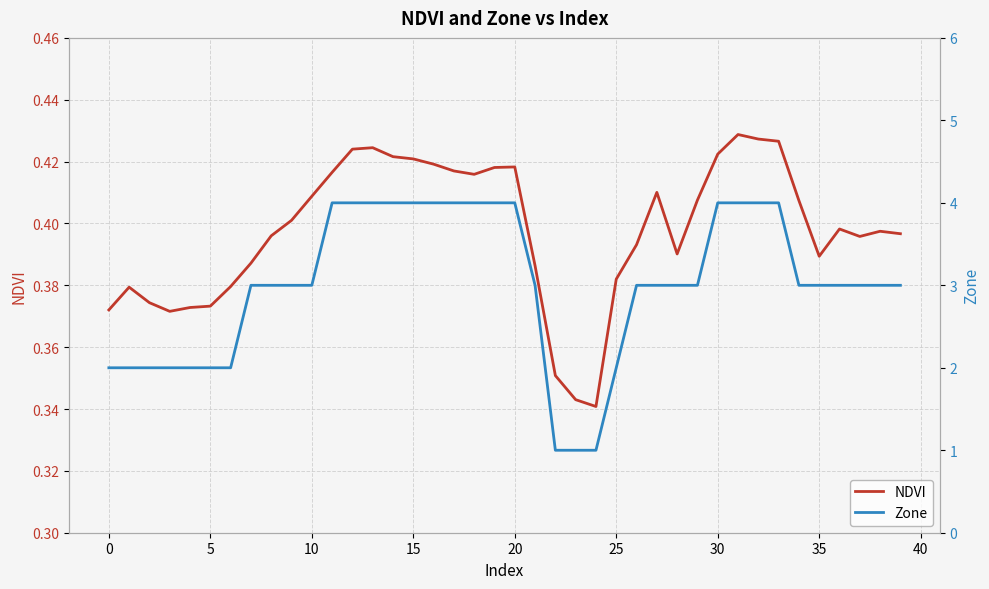

Which has a higher value, 38 or 20?

20